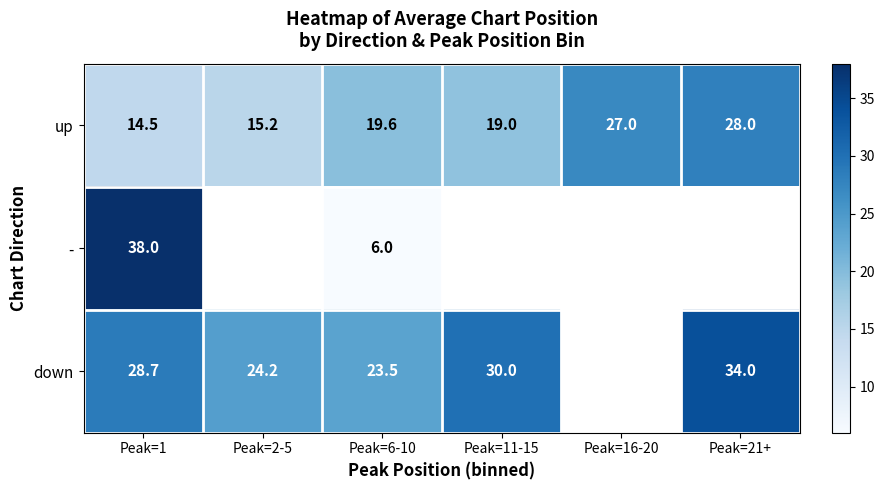

True or false: down has a value of 28.7 at Peak=1.

True